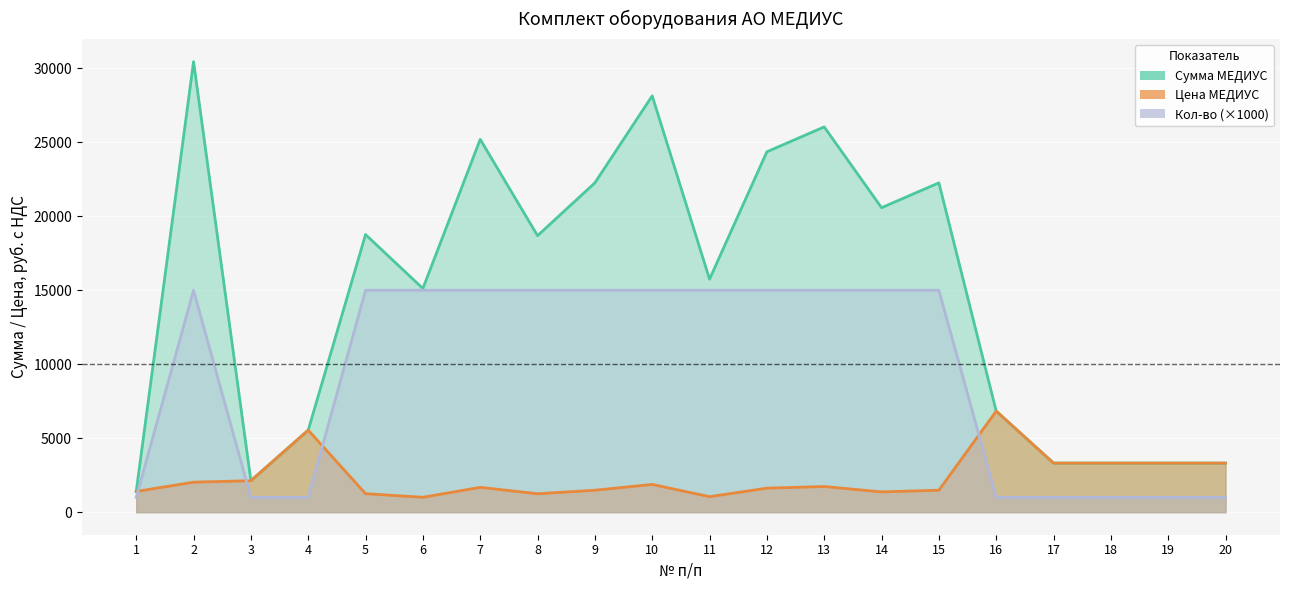

What is the value of the Кол-во point at the 4th from the left?

1000